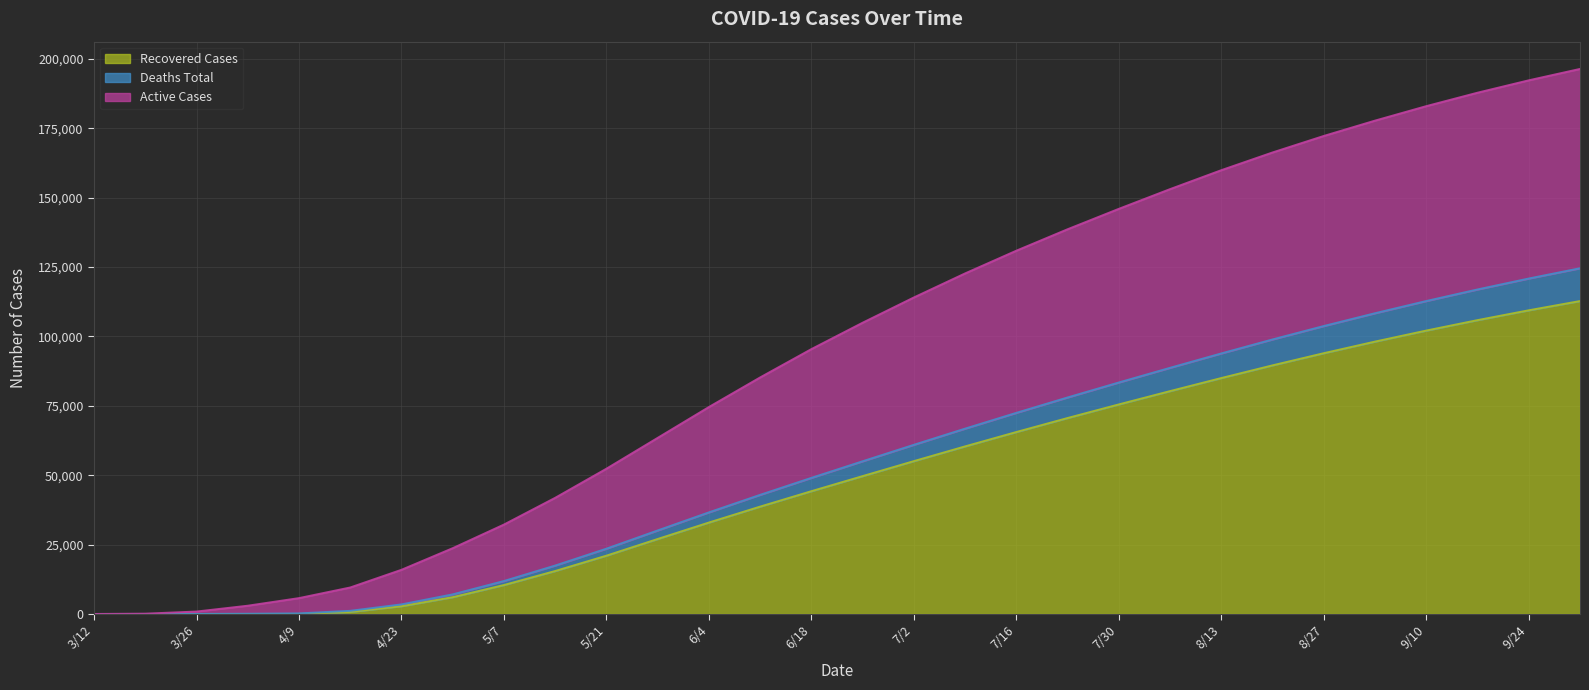

The value of Recovered Cases at 6/25 is 18584. True or false?

False